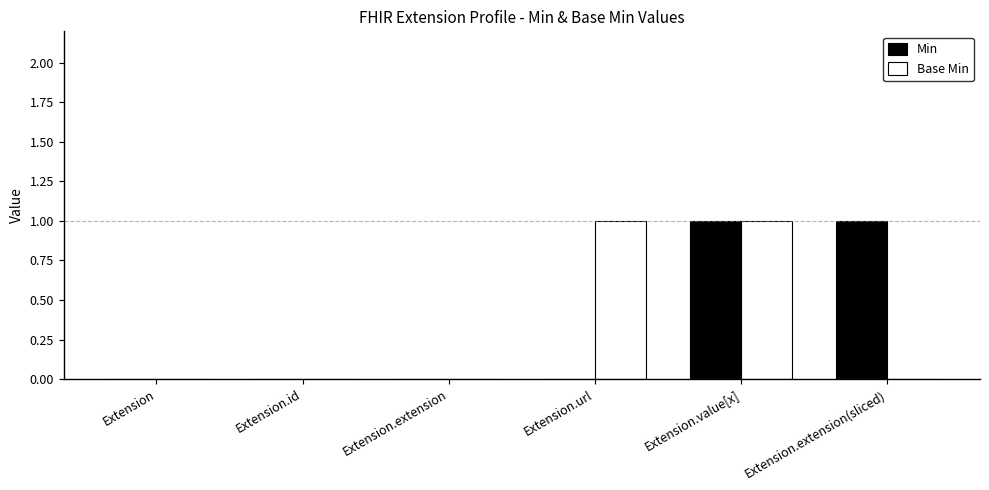

True or false: Min has a value of 1 at Extension.url.

False